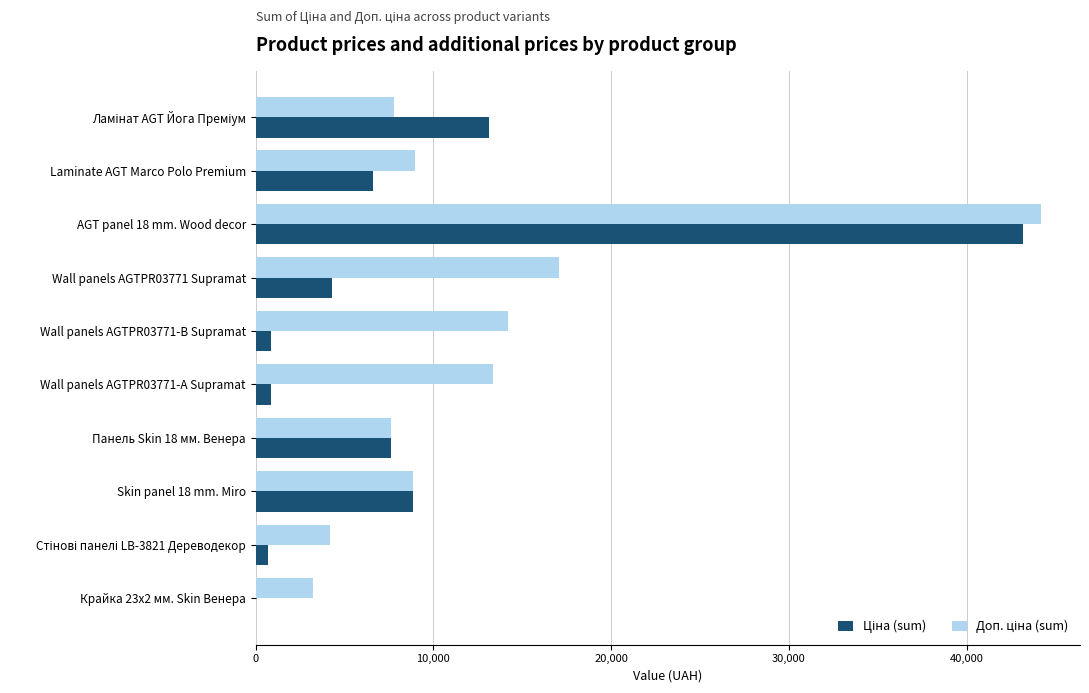

At which category is the sum across all series the highest?

AGT panel 18 mm. Wood decor